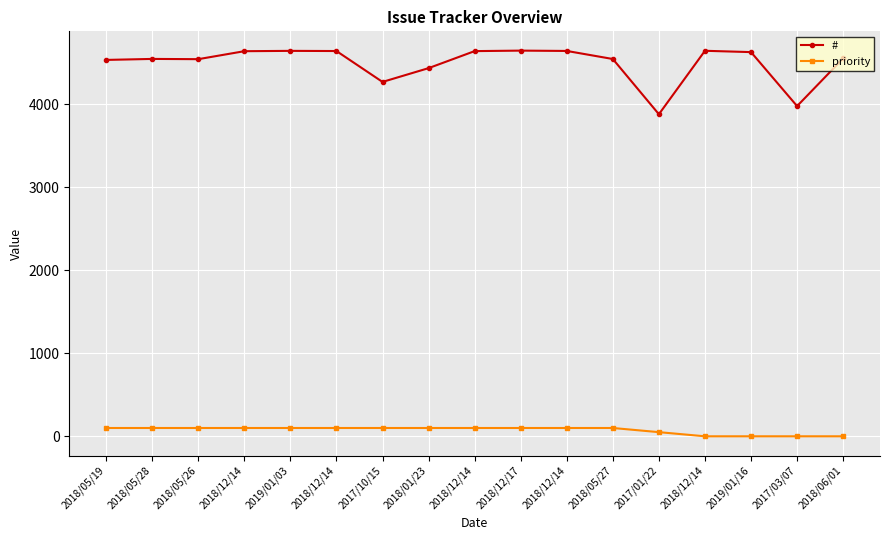

What is the label of the 9th point from the left?

2018/12/14